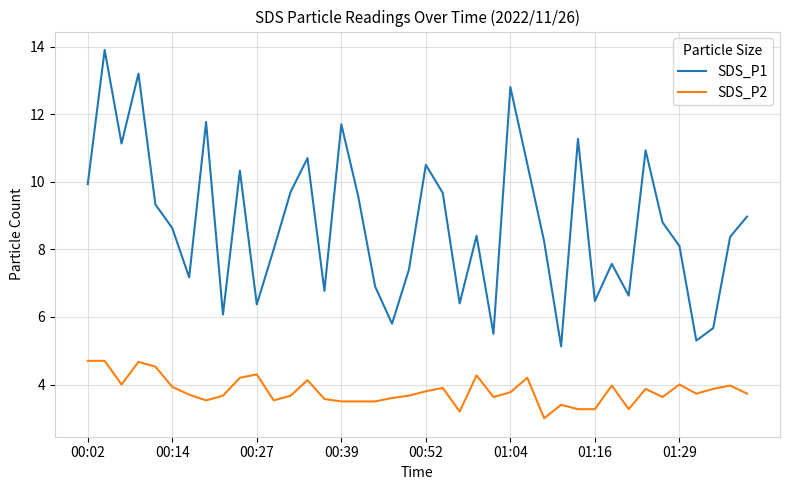

Which series has the largest total across all categories?

SDS_P1